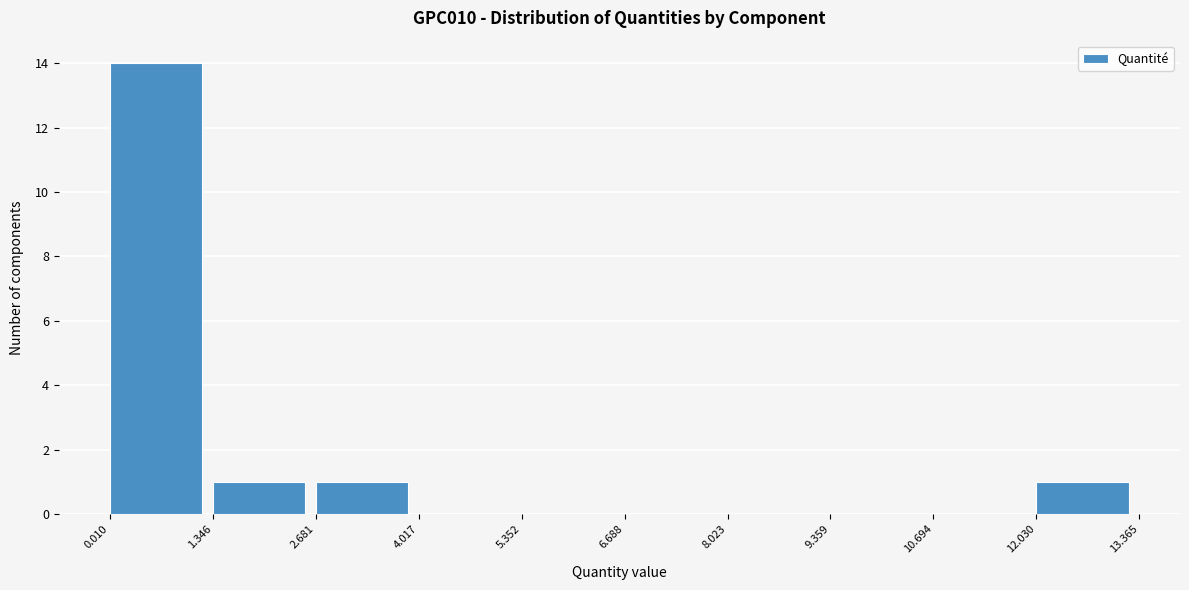

What is the height of the bar covering 1.346 to 2.681 on the x-axis? The values are not printed on the chart, so give them approximately, as read against the axis.

1